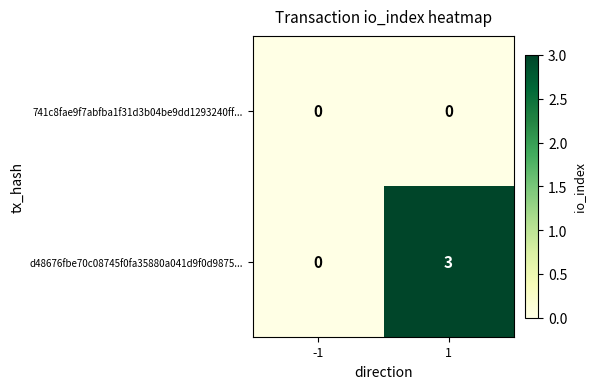

Which series has the largest total across all categories?

d48676fbe70c08745f0fa35880a041d9f0d9875...